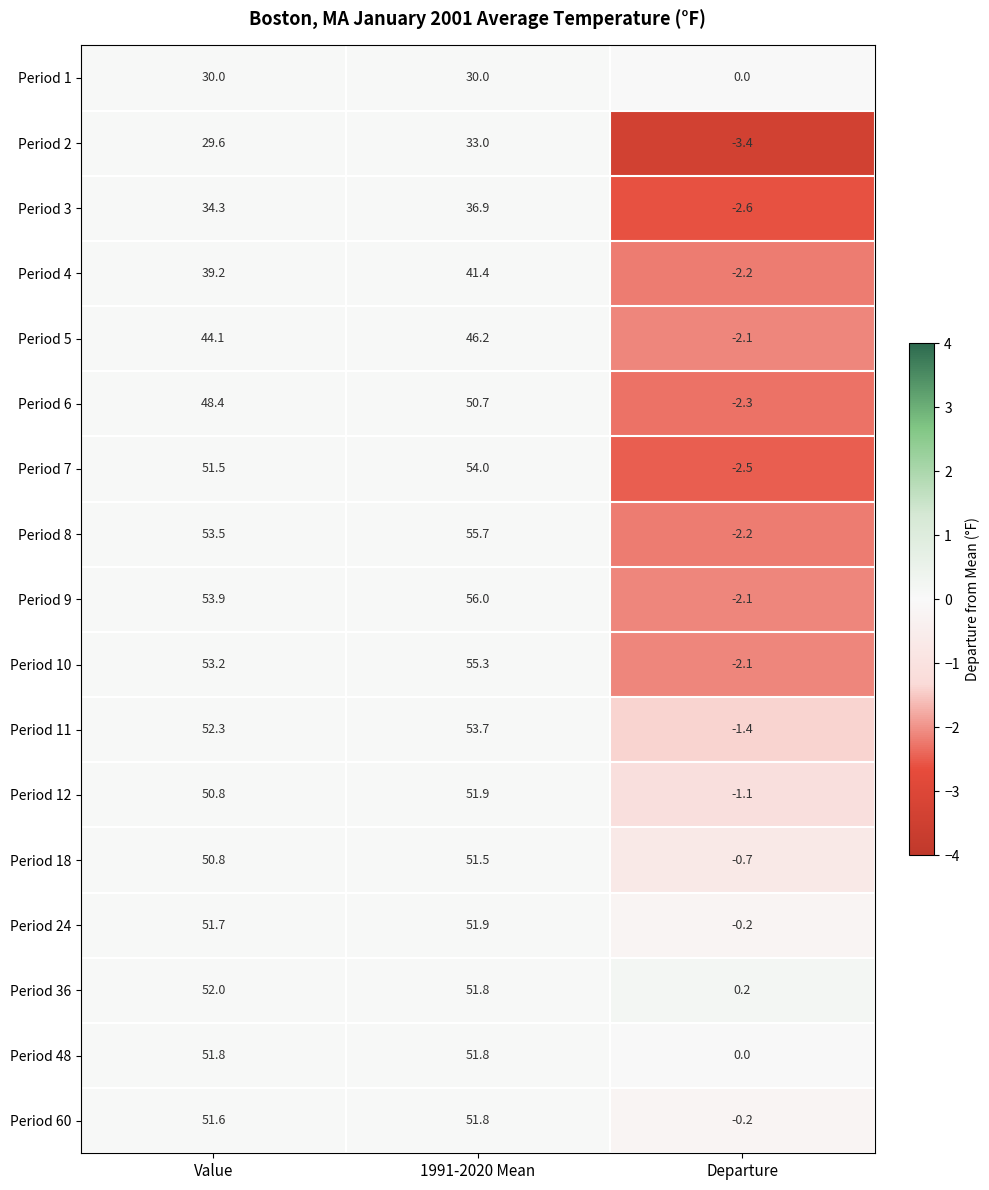

At which label does Period 2 first exceed 29?

Value